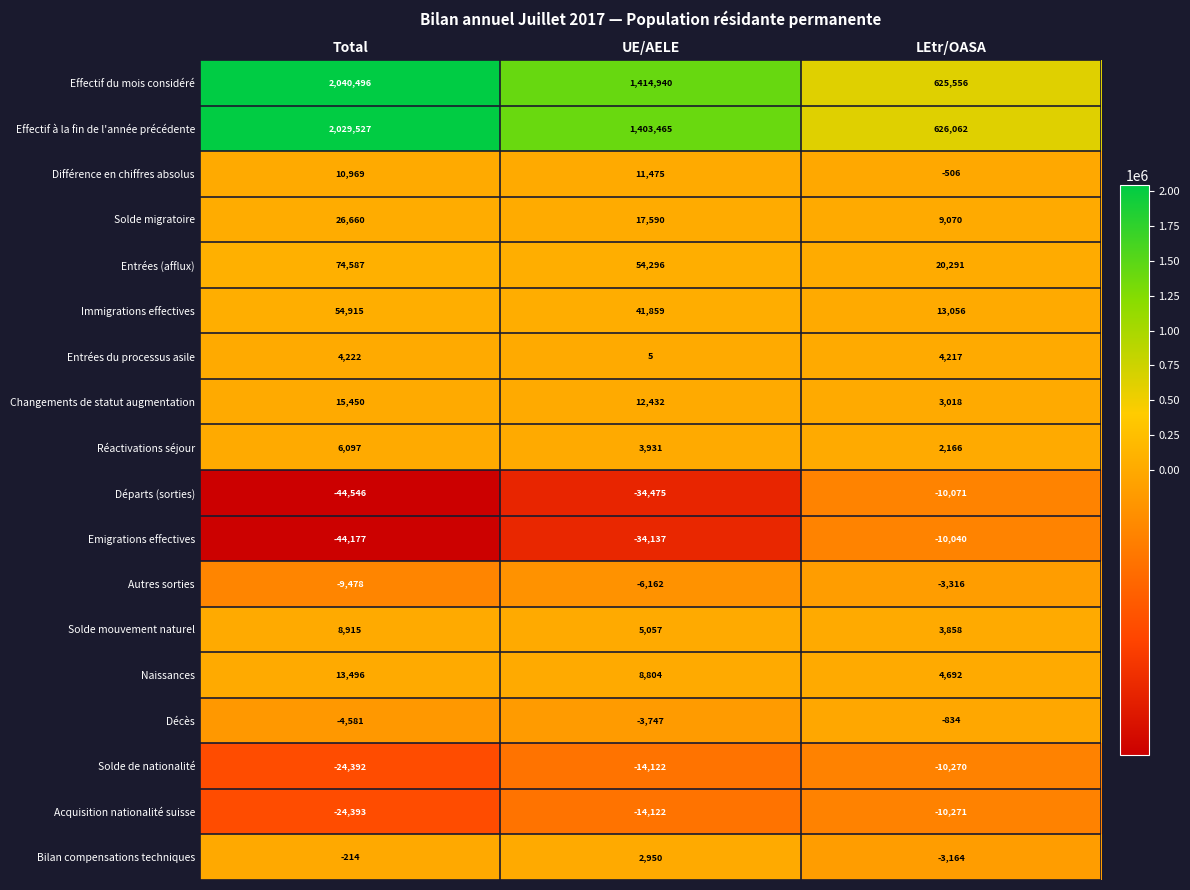

What is the greatest value displayed?

2040496